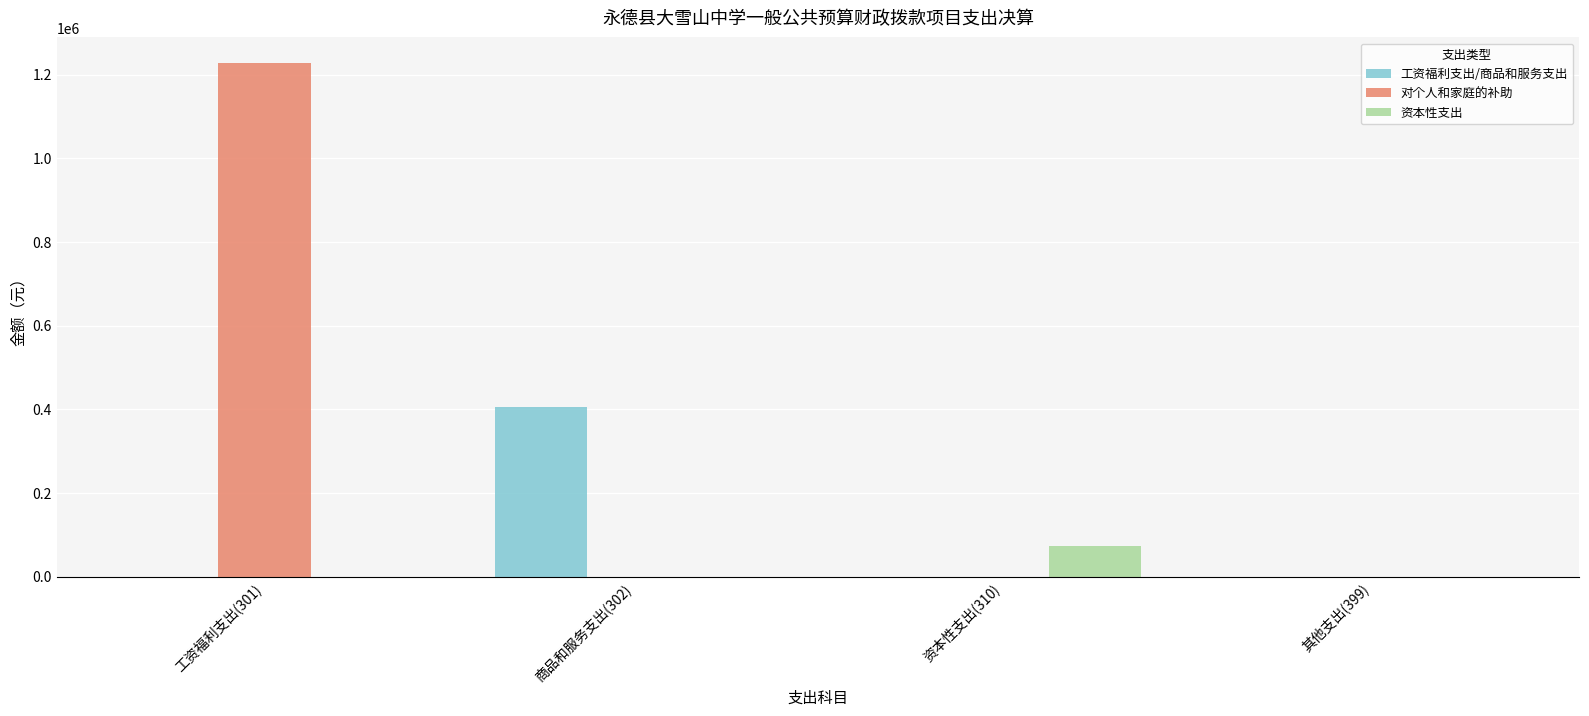

Reading left to right, list all the values displayed in this chart.

工资福利支出/商品和服务支出: 0.0	404980.2	0.0	0.0
对个人和家庭的补助: 1227224.3	0.0	0.0	0.0
资本性支出: 0.0	0.0	72700.0	0.0